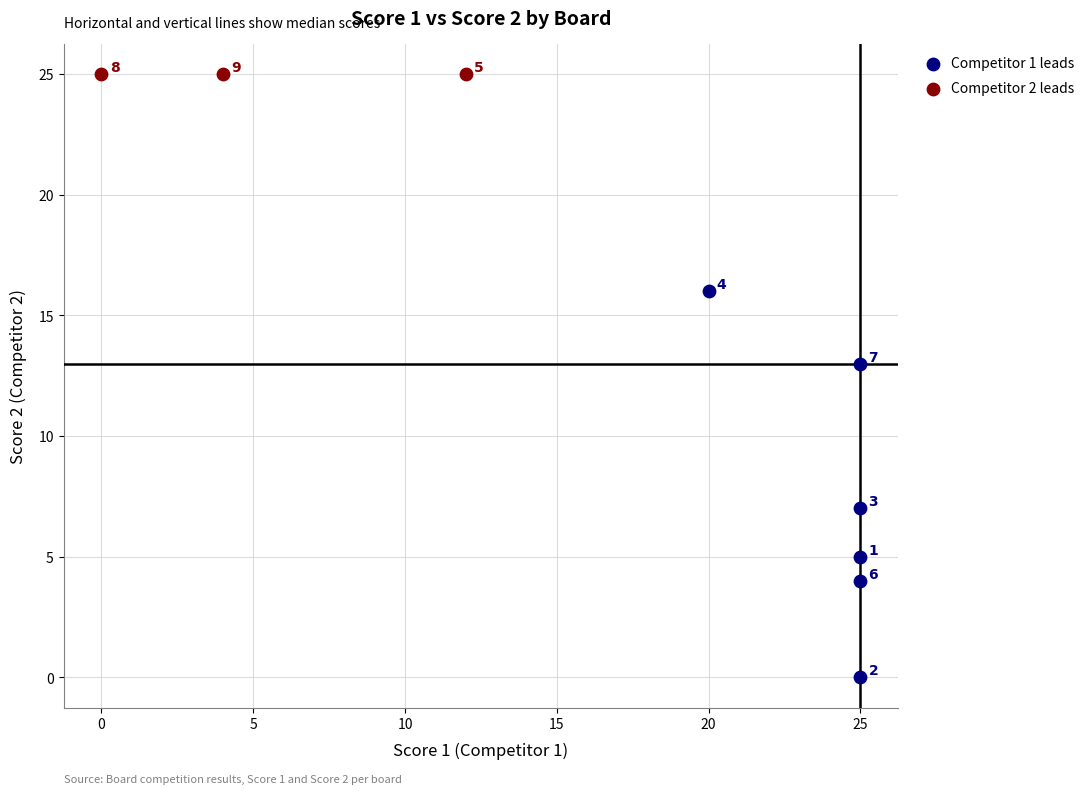

What are all the series names shown in the legend?

Competitor 1 leads, Competitor 2 leads